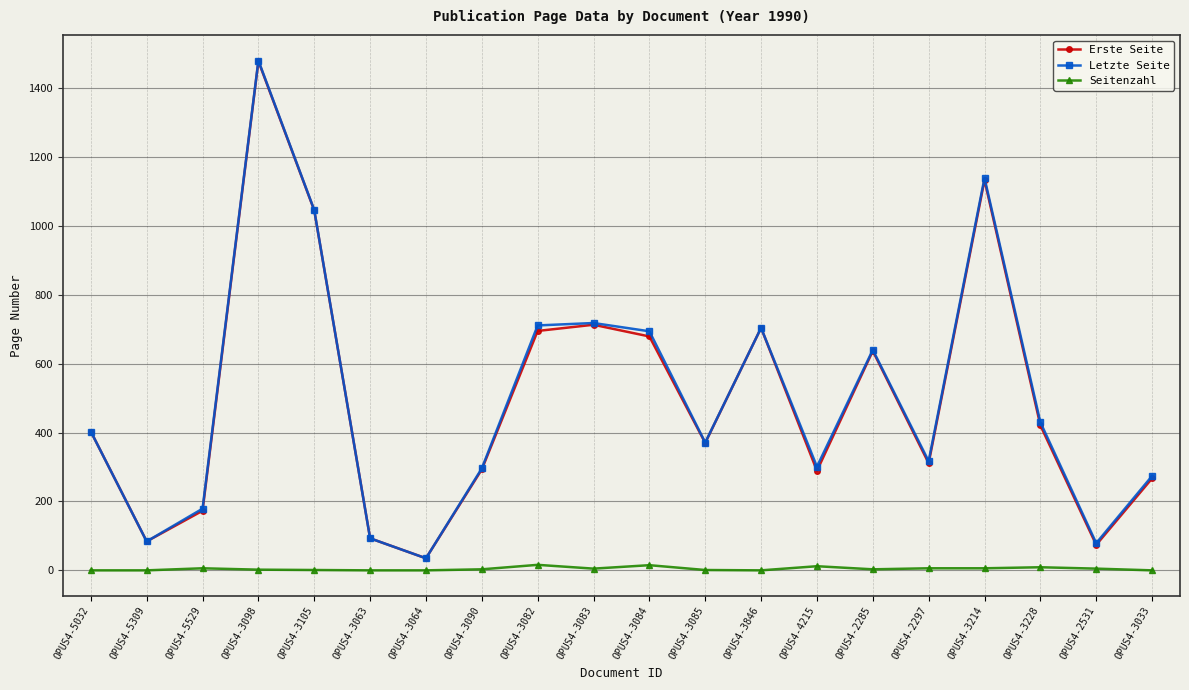

What position from the left is OPUS4-3083?

10